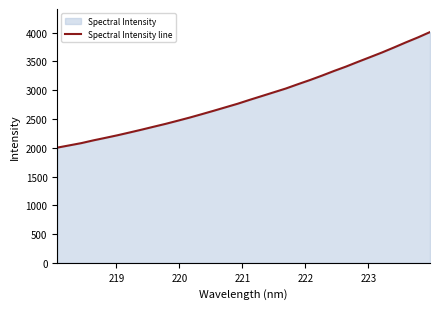

What is the smallest value displayed?

2002.5